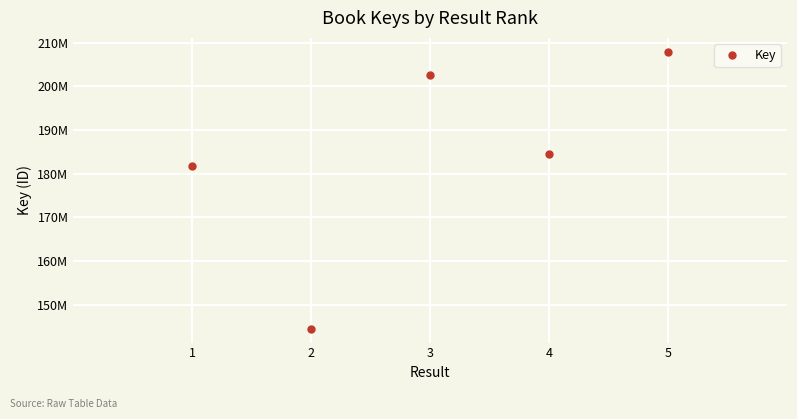

At which category does the data reach its first local peak?

3